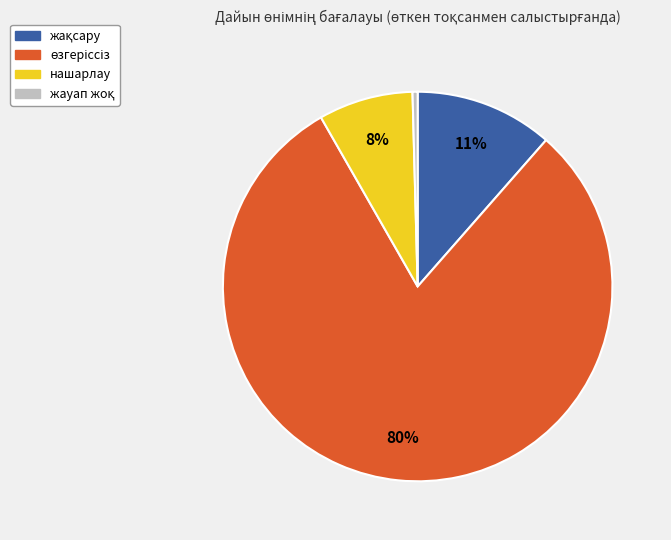

To the nearest percent, what is the average slice percentage?

25%